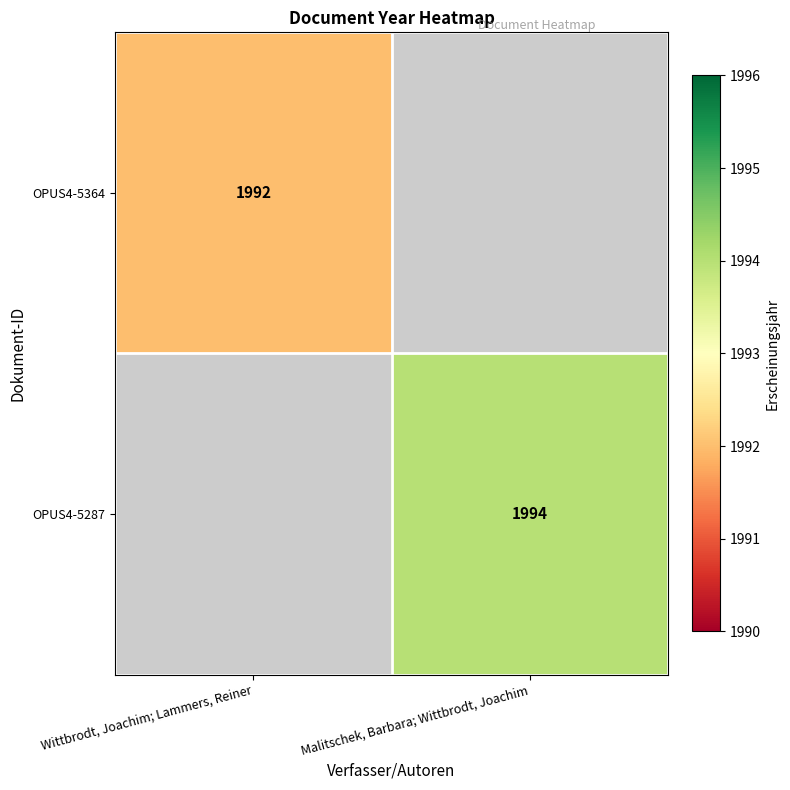

True or false: OPUS4-5287 has a value of 2903 at Malitschek, Barbara; Wittbrodt, Joachim.

False